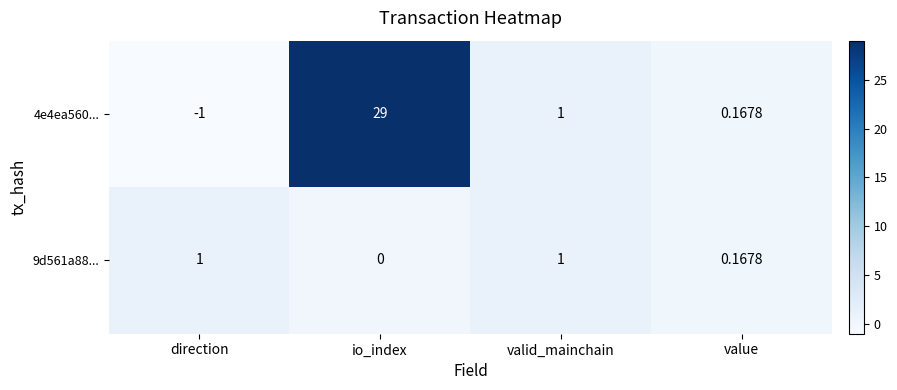

Which category has the highest value in the 4e4ea560... series?

io_index